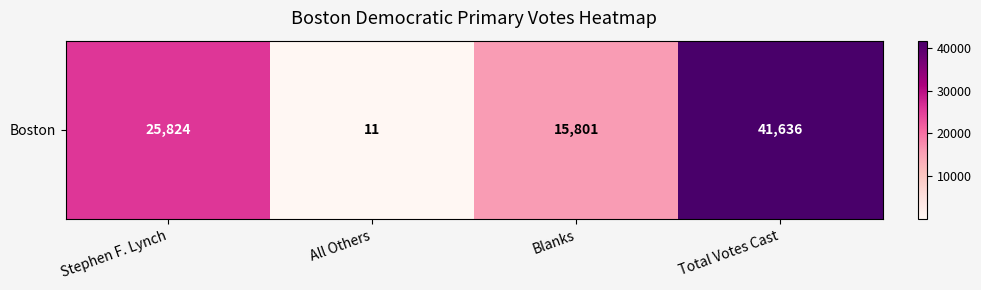

The chart shows a value of 41636 at Total Votes Cast. True or false?

True